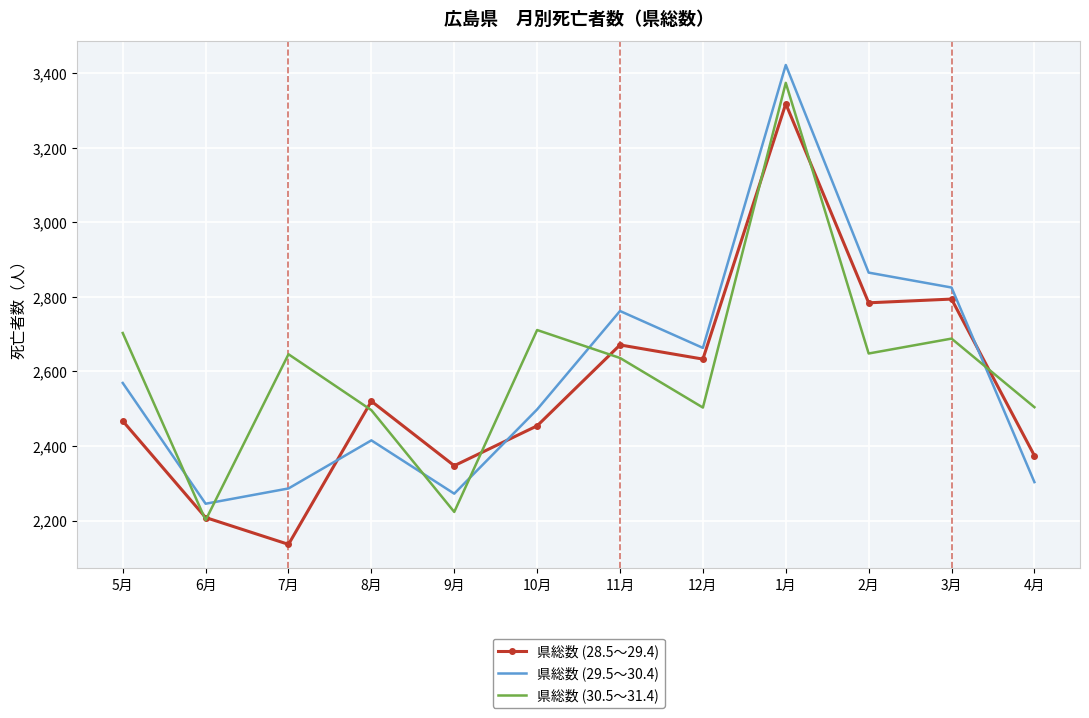

What is the sum of all 県総数 (28.5～29.4) values?

30706